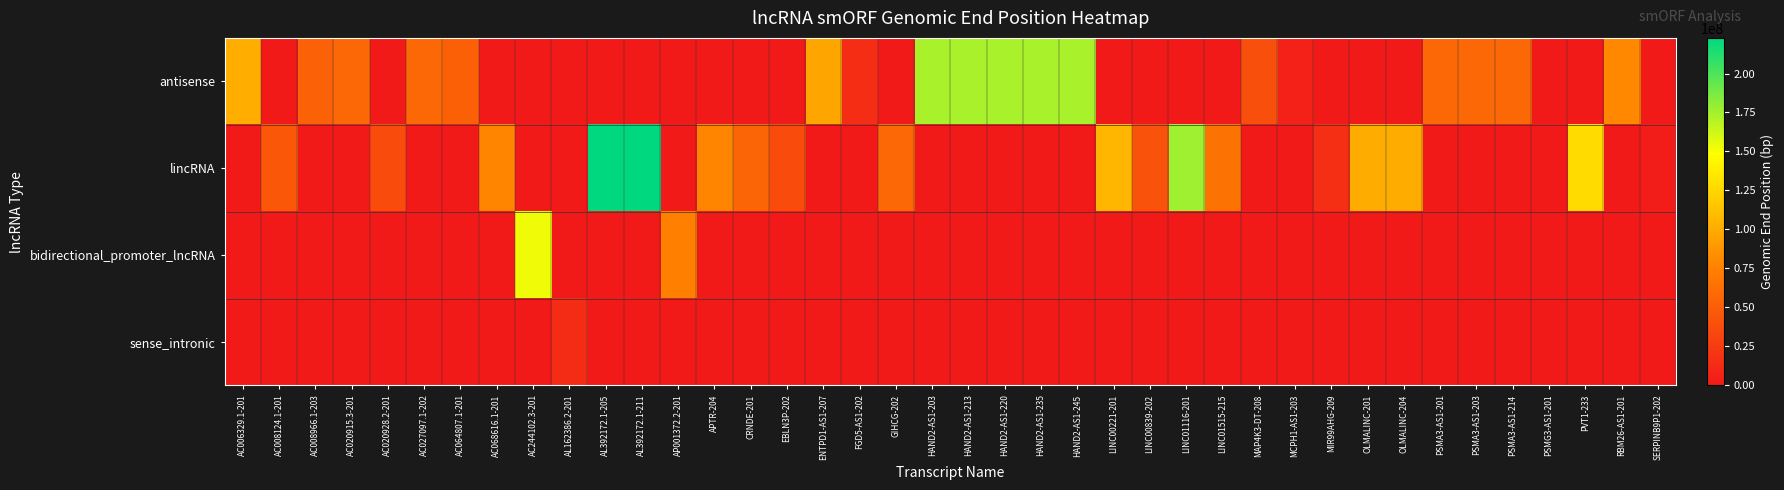

How many distinct data groups are displayed?

4